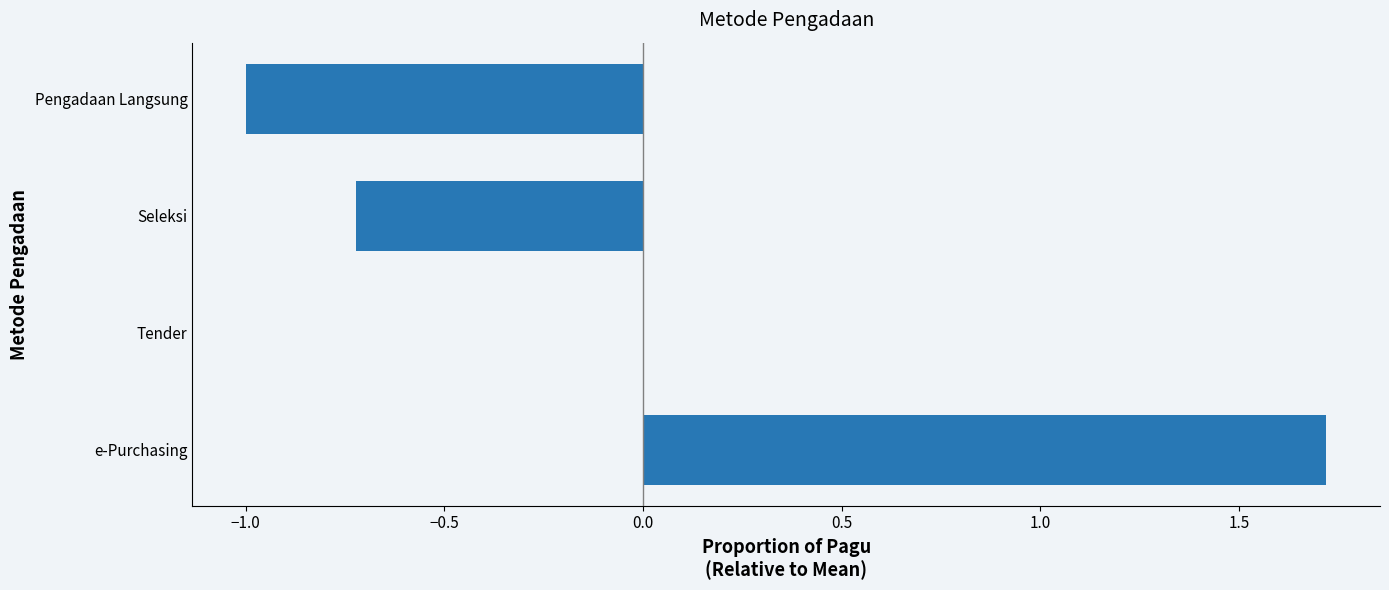

What is the approximate value at Seleksi?

-0.7